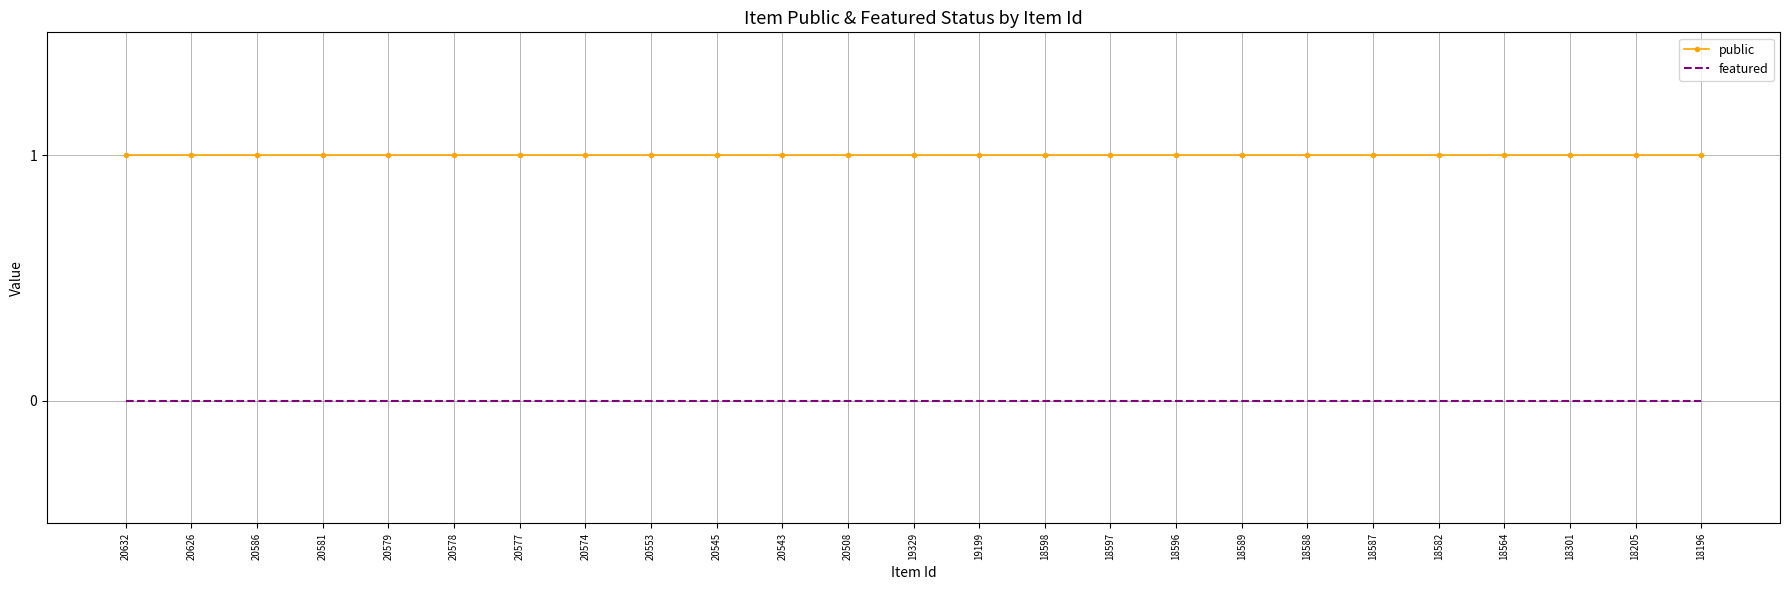

True or false: featured and public cross at least once.

False